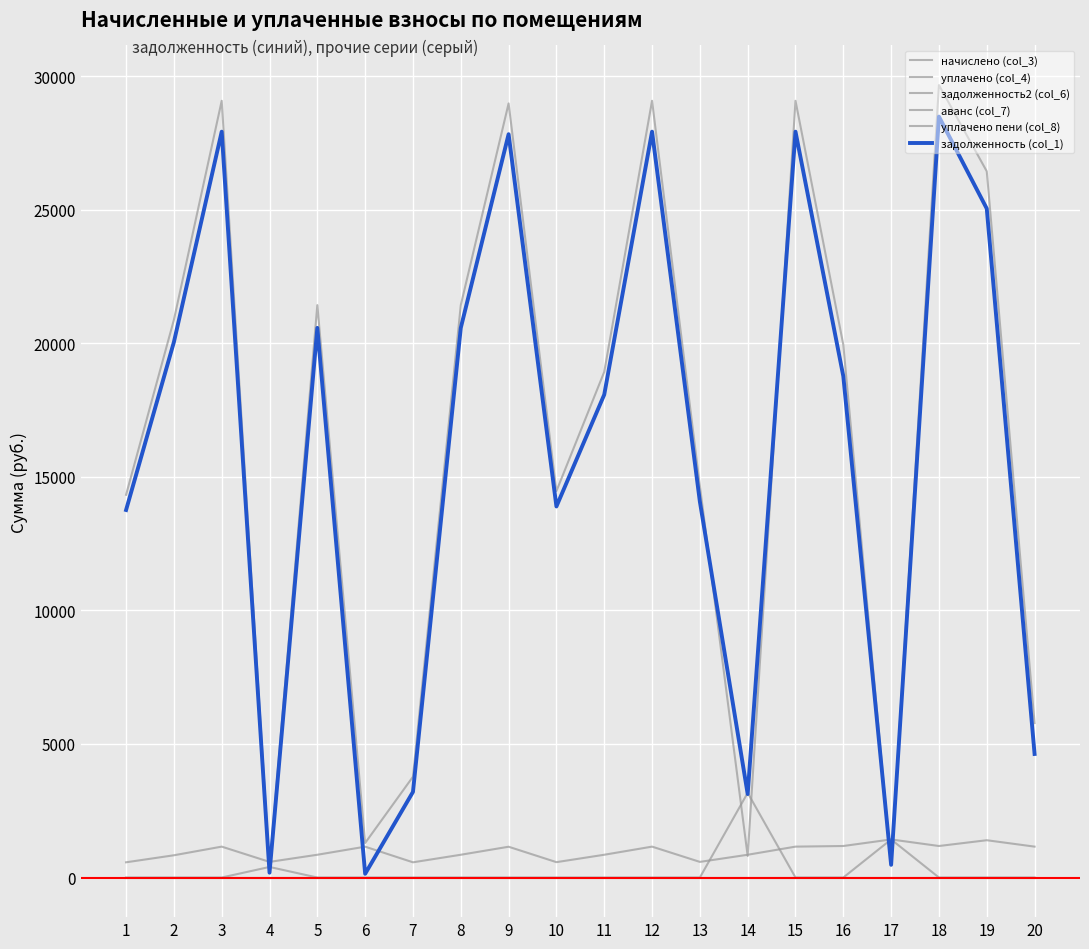

Is this an area chart (filled region under the line)?

No